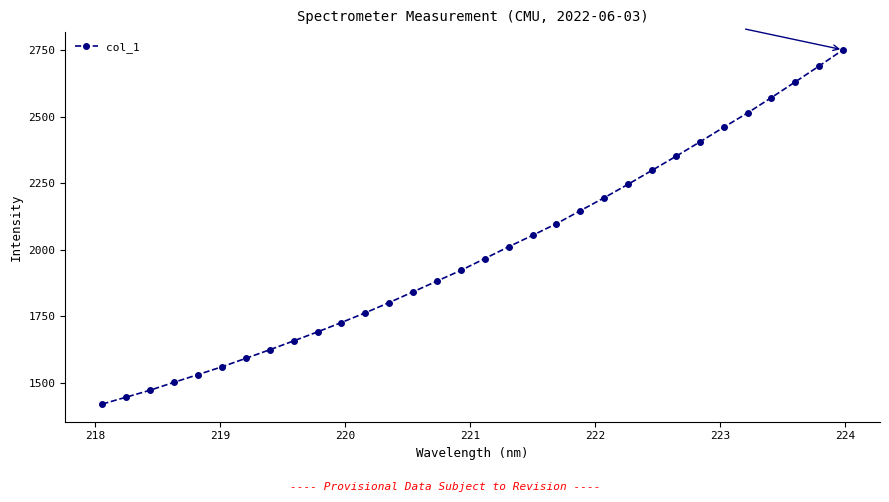

What is the value of the 1st point from the left?

1419.1